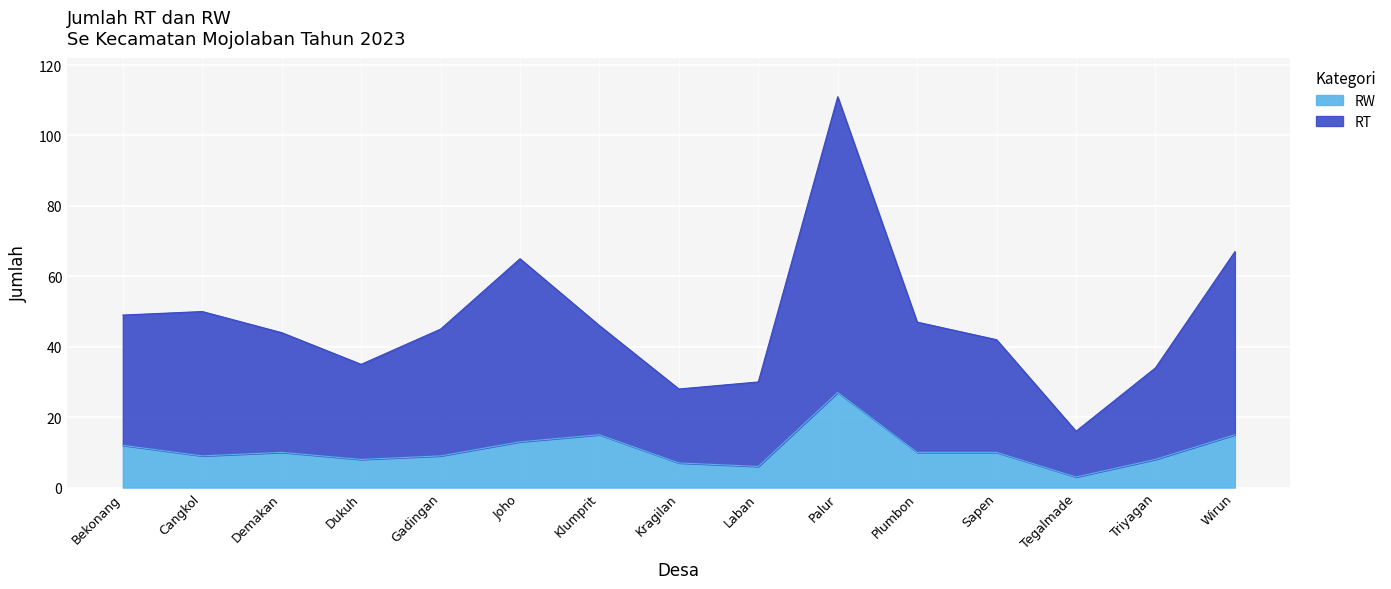

What is the value of the RW point at the 2nd from the left?

9